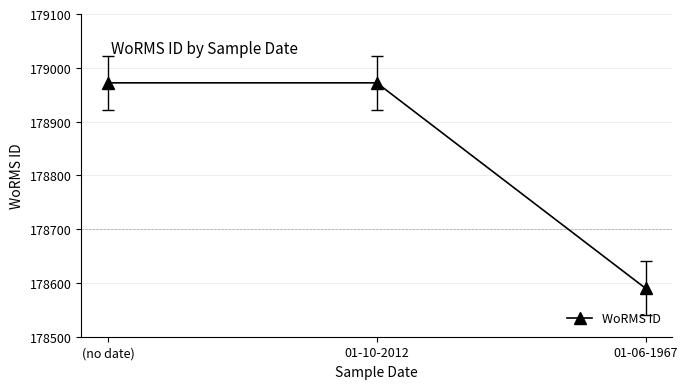

Approximately how many times larger is the value at (no date) compared to 01-06-1967?

1.0